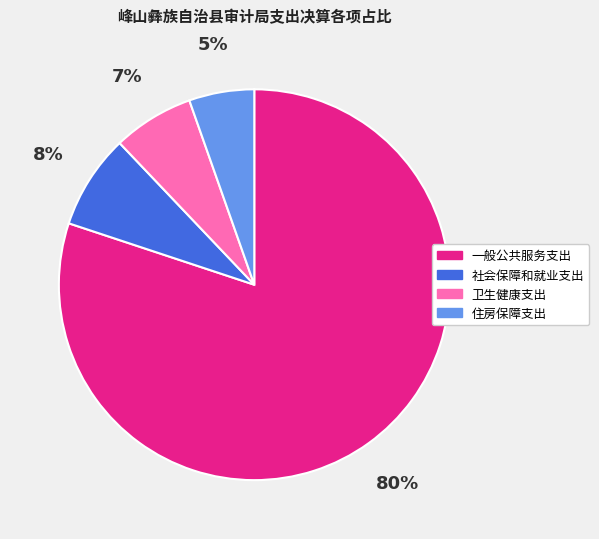

To the nearest percent, what is the difference between the largest and smallest slice percentages?

75%